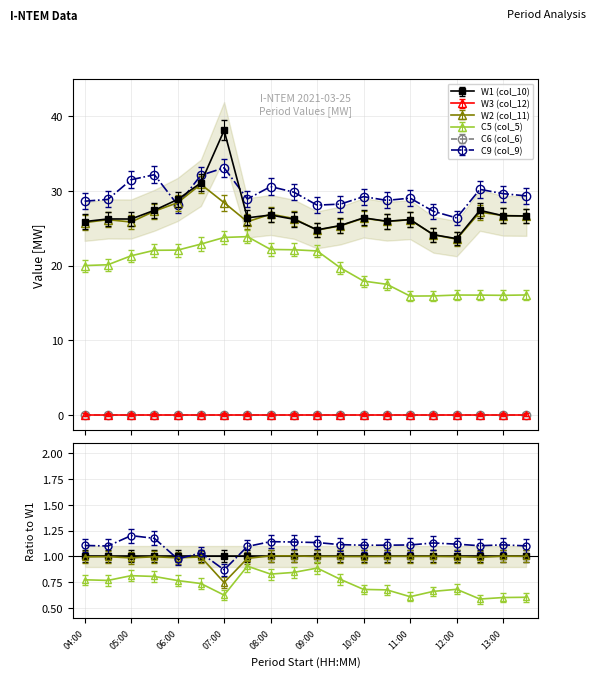

At which category does C9 (col_9) reach its first local peak?

05:30